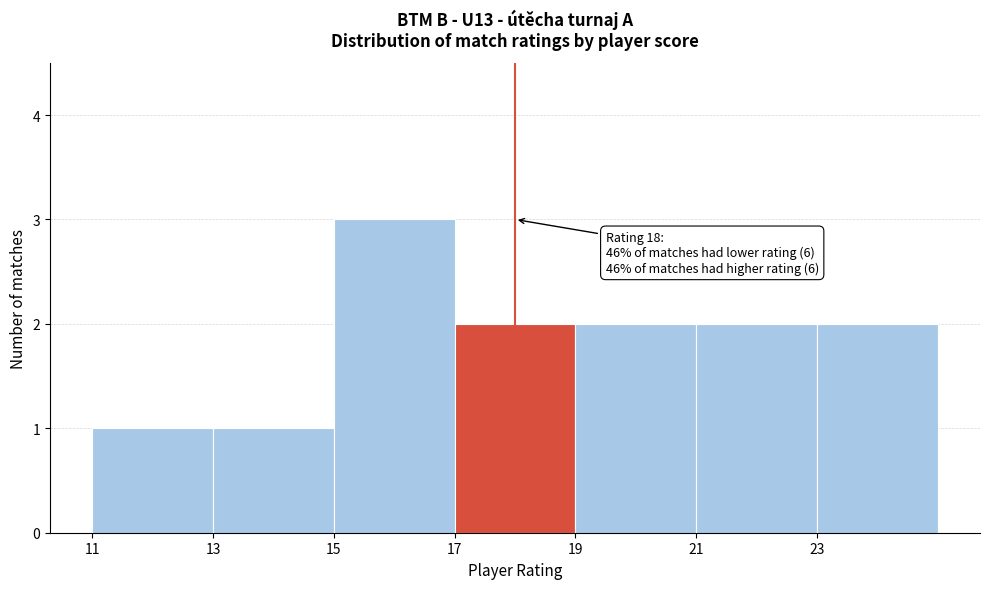

Over which range of the x-axis is the bar tallest?

15 to 17